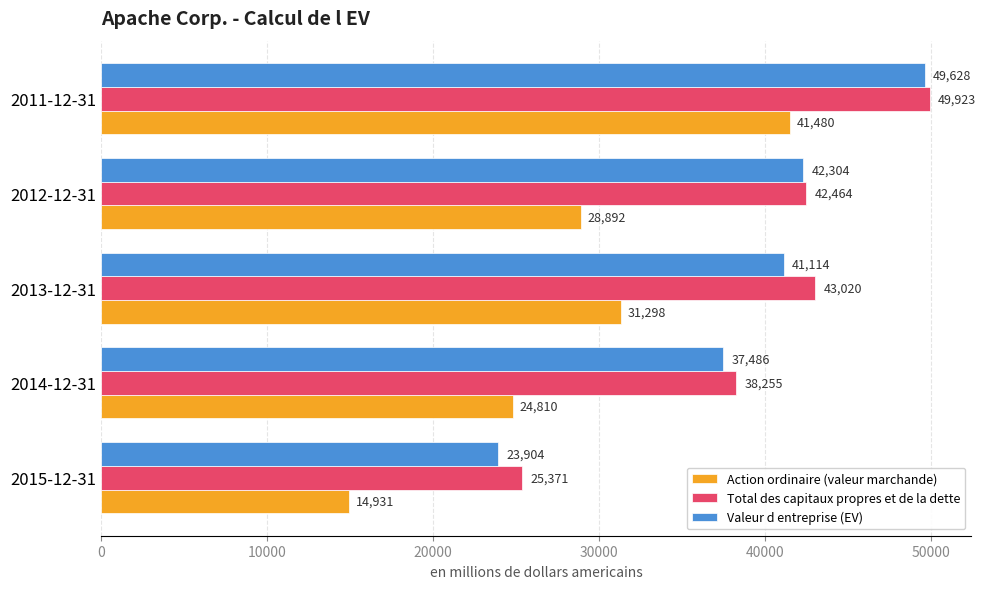

Is it true that Valeur d entreprise (EV) equals 49628 at 2011-12-31?

True